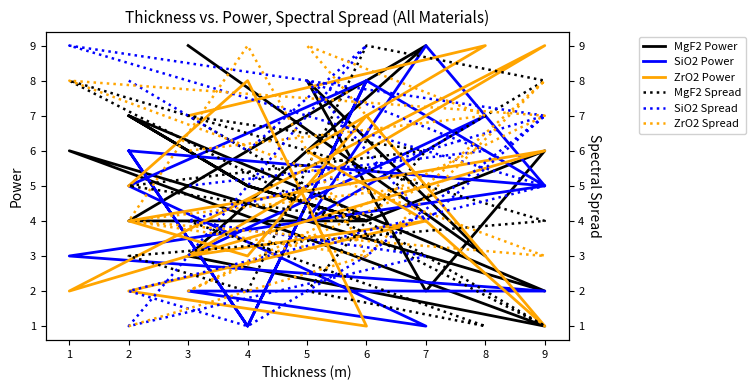

Reading left to right, list all the values displayed in this chart.

MgF2 Power: 7	5	4	4	9	3	1	6	2	7	5	4	6	2	8	3	9
SiO2 Power: 6	1	8	5	1	2	2	3	5	6	1	8	5	9	4	7	3
ZrO2 Power: 5	8	1	2	4	3	9	2	6	4	3	7	1	4	6	9	7
MgF2 Spread: 7	5	4	5	6	7	1	8	4	3	2	9	8	6	2	1	4
SiO2 Spread: 8	6	9	1	3	4	7	9	5	2	1	3	7	4	8	6	5
ZrO2 Spread: 1	2	3	4	5	2	7	8	3	4	9	3	8	5	9	7	6